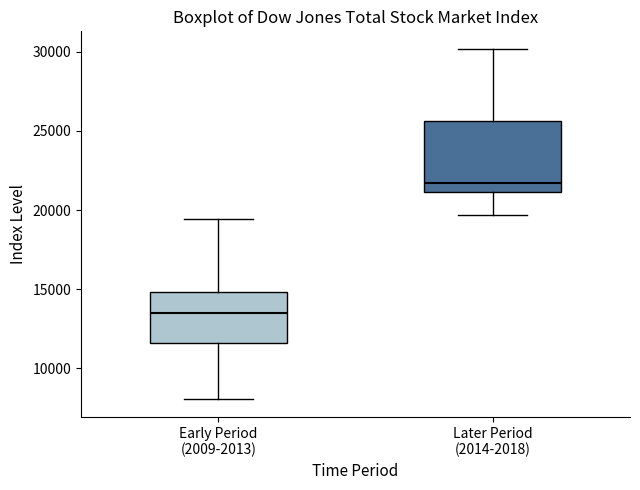

Where is the upper edge of the box for Early Period (2009-2013) on the y-axis? The values are not printed on the chart, so give them approximately, as read against the axis.

15000